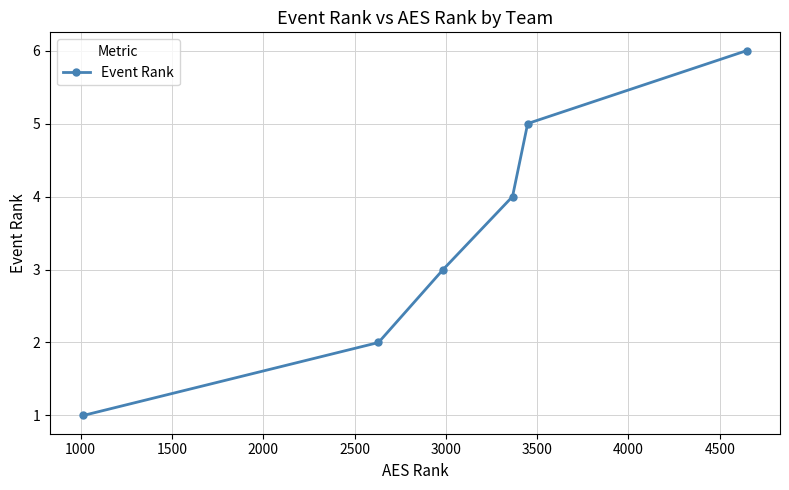

What is the value of the 4th point from the left?

4